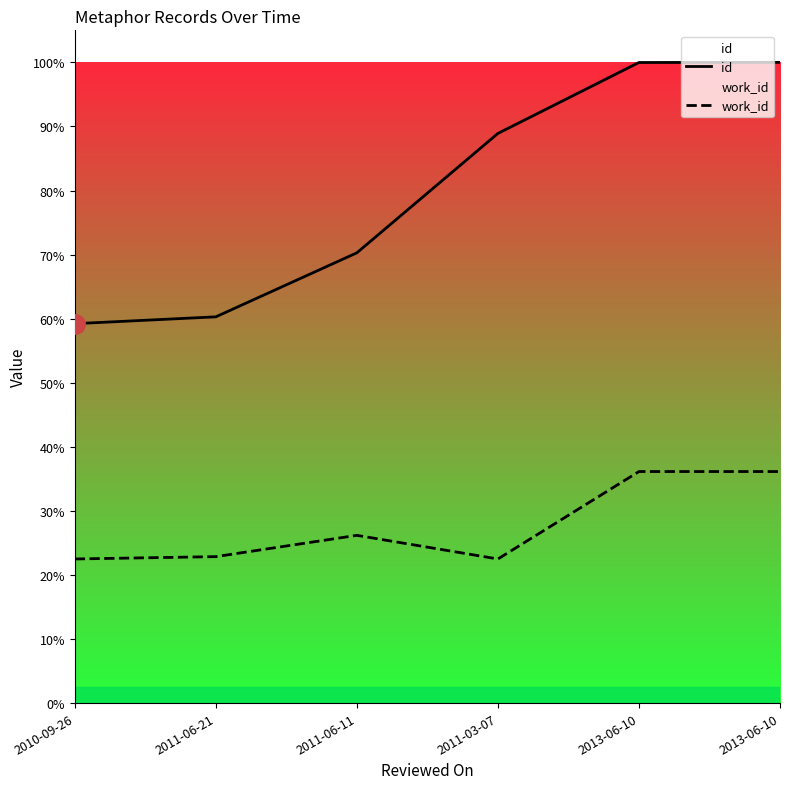

At which category does work_id reach its first local peak?

2011-06-11